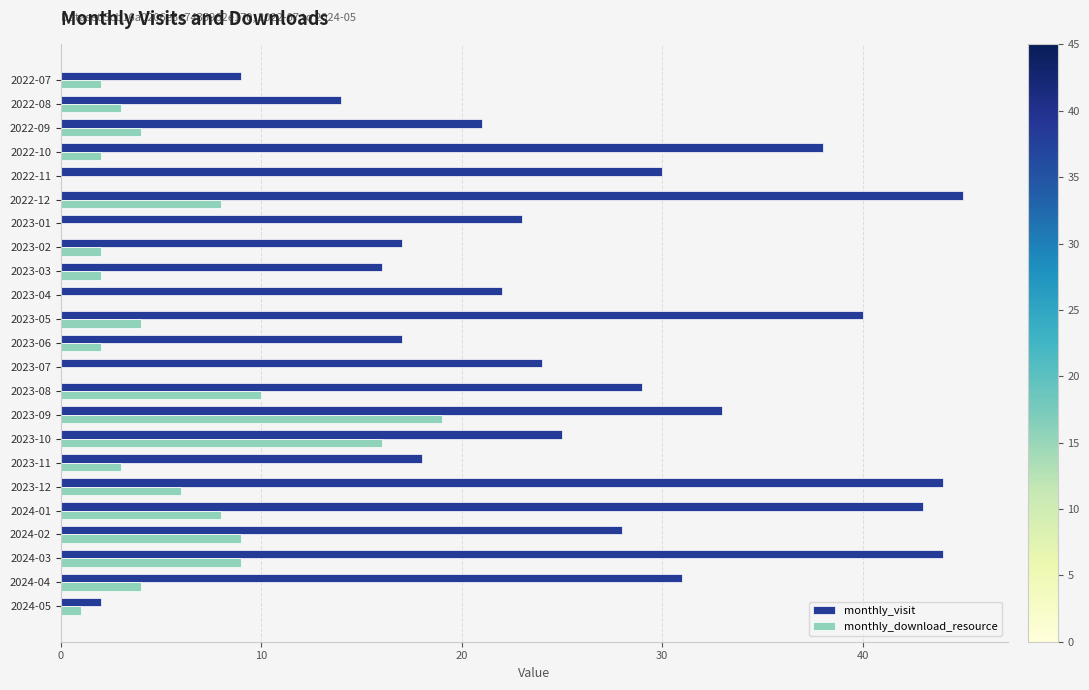

What is the total value across all series at 2023-10?

41